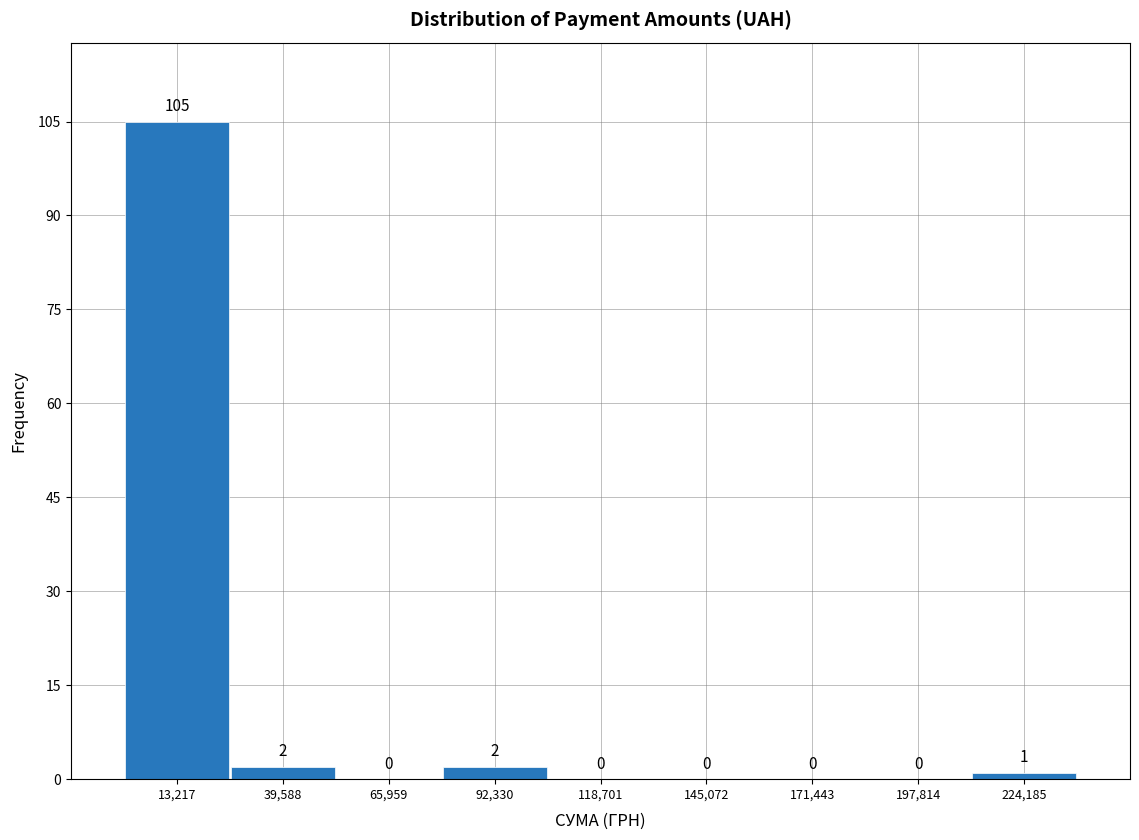

Over which range of the x-axis is the bar tallest?

0 to 25000